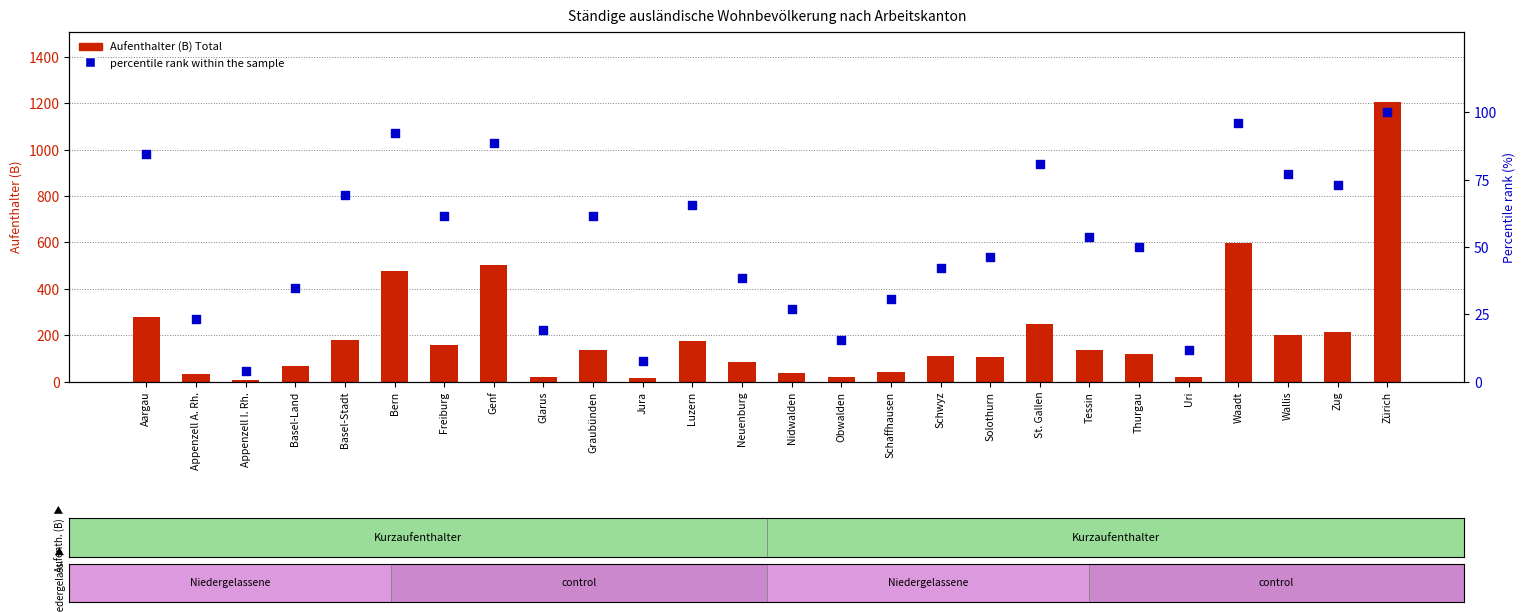

Is the value of Aufenthalter (B) Total at Tessin greater than the value of percentile rank within the sample at Nidwalden?

Yes